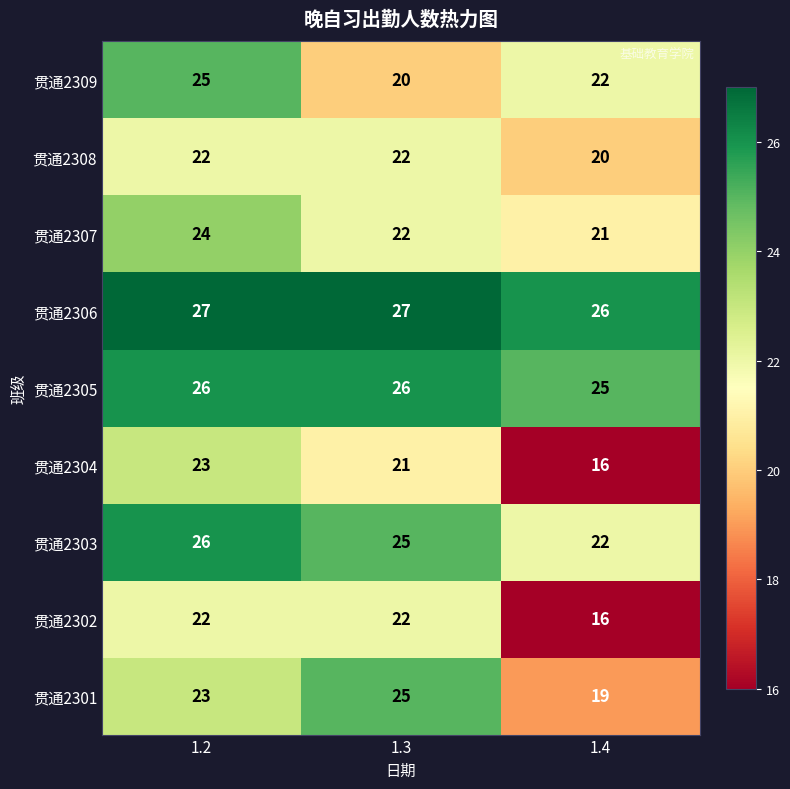

The 贯通2307 series shows 11 at 1.4. True or false?

False